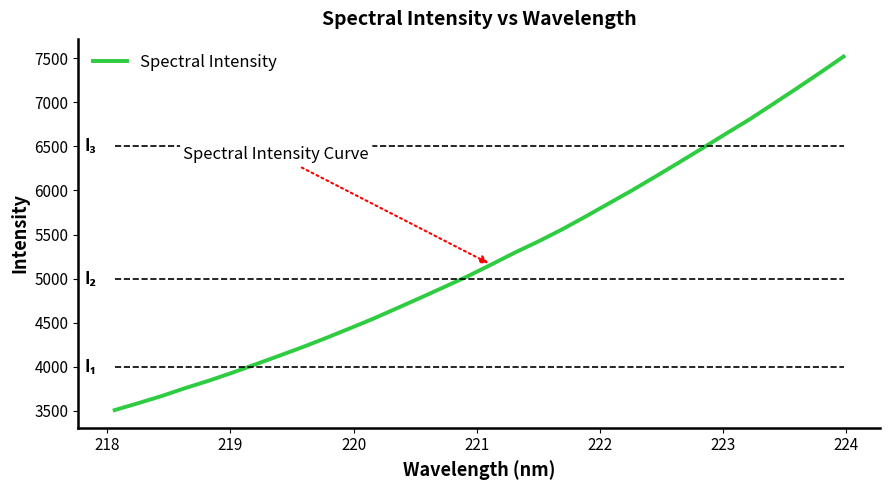

What is the minimum value for Spectral Intensity?

3506.5